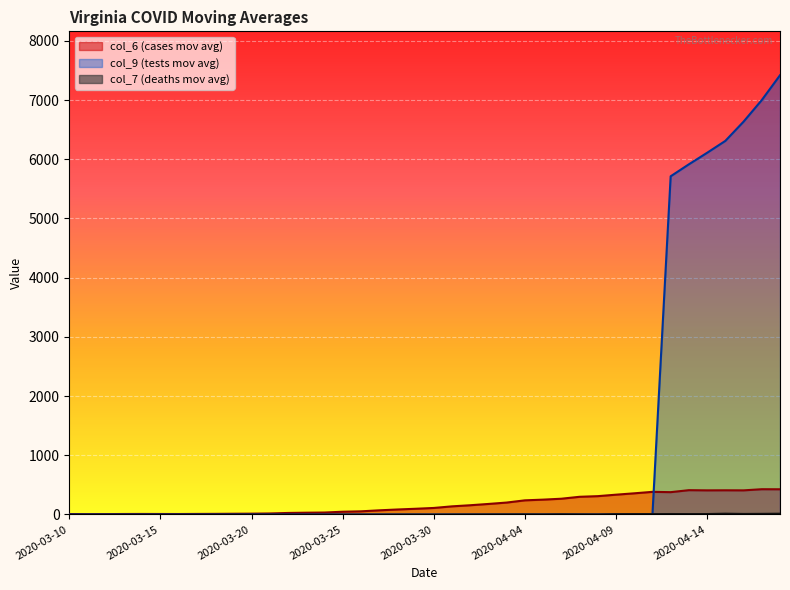

What is the sum of the col_6 values at 2020-03-19 and 2020-03-25?

57.3